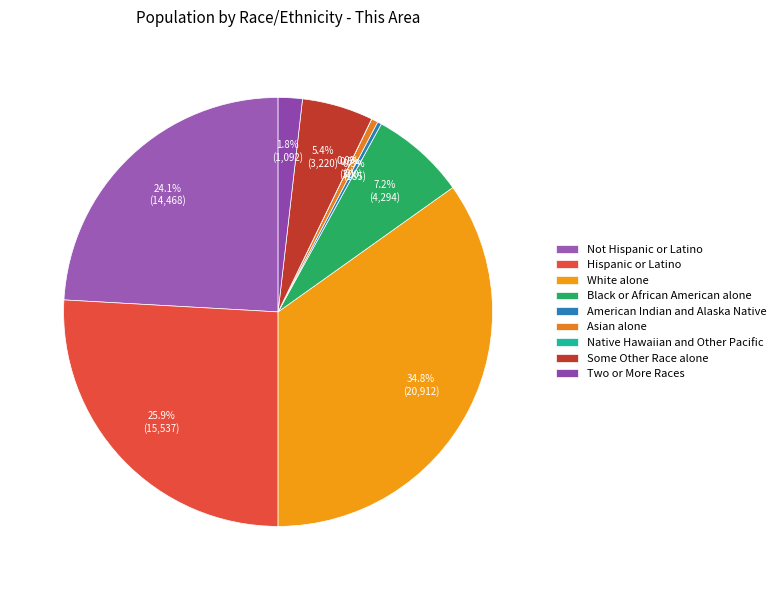

Is it true that Some Other Race alone is 5% of the pie?

True